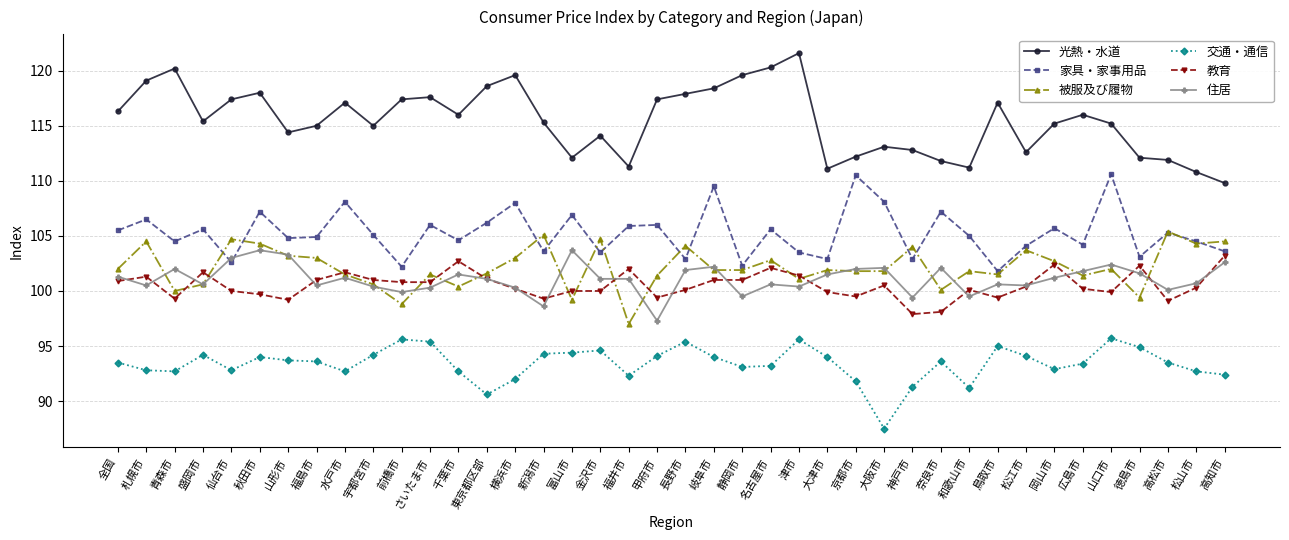

True or false: 光熱・水道 and 交通・通信 intersect in this chart.

False